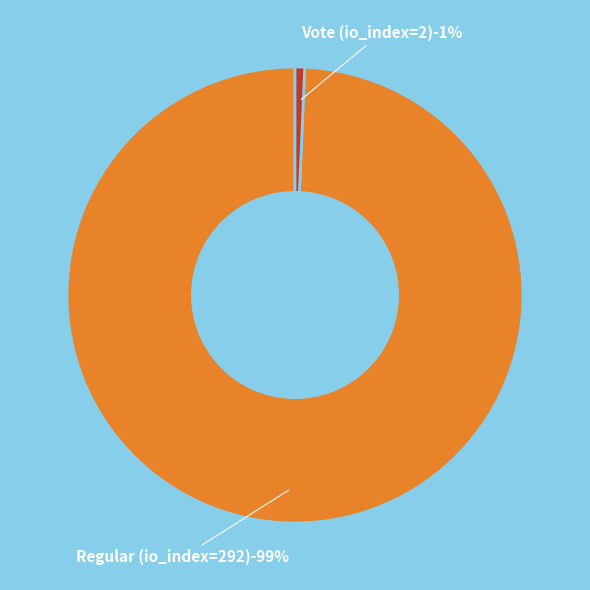

Combined, what portion of the pie is Regular (io_index=292) and Vote (io_index=2)?

100.0%